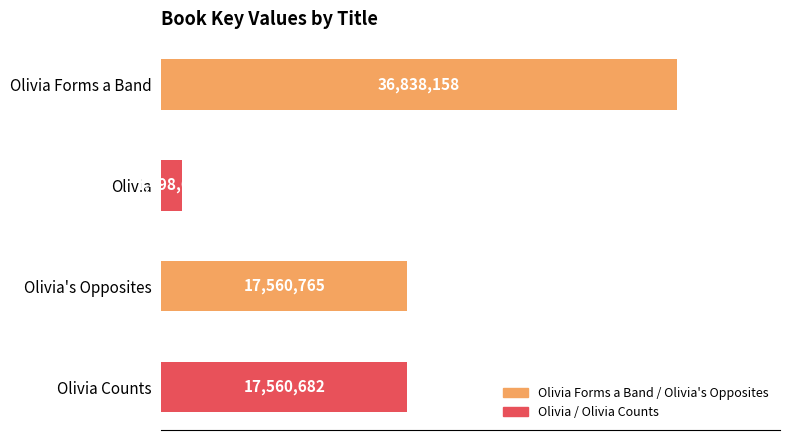

Are the bars grouped side by side (vs. stacked)?

No